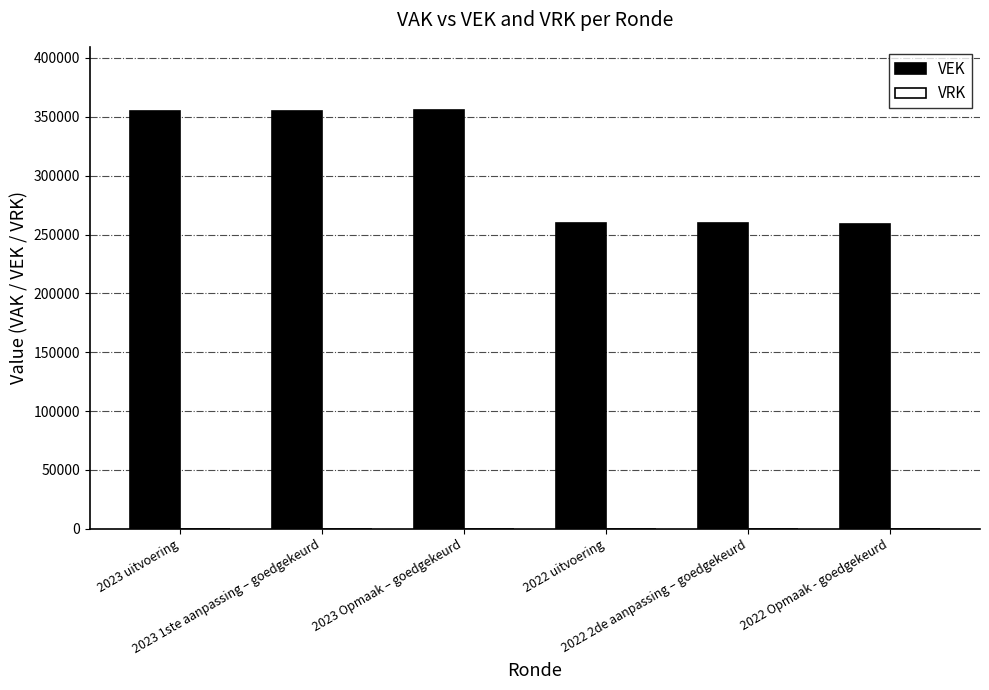

What is the label of the 3rd bar from the left?

2023 Opmaak – goedgekeurd